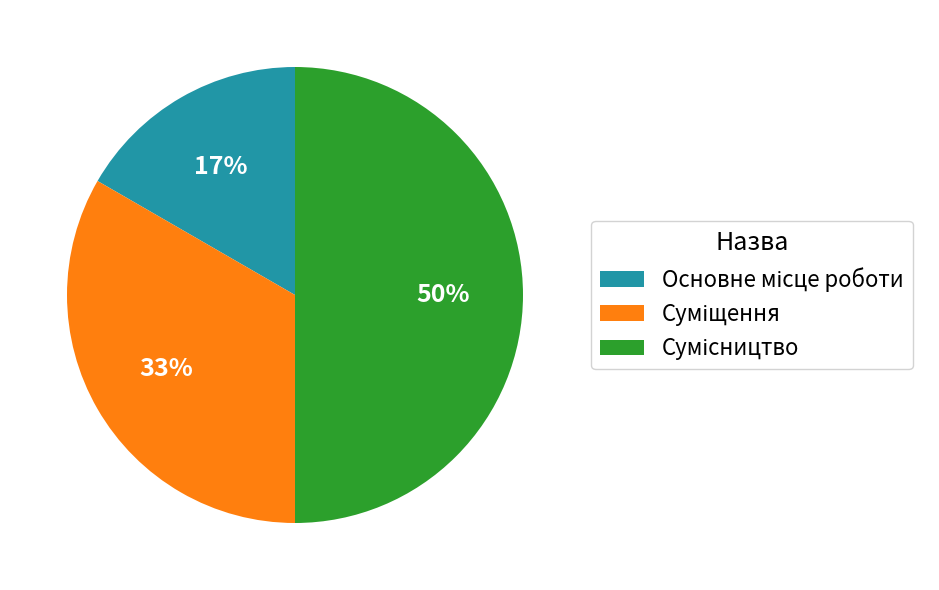

To the nearest percent, what is the average slice percentage?

33%